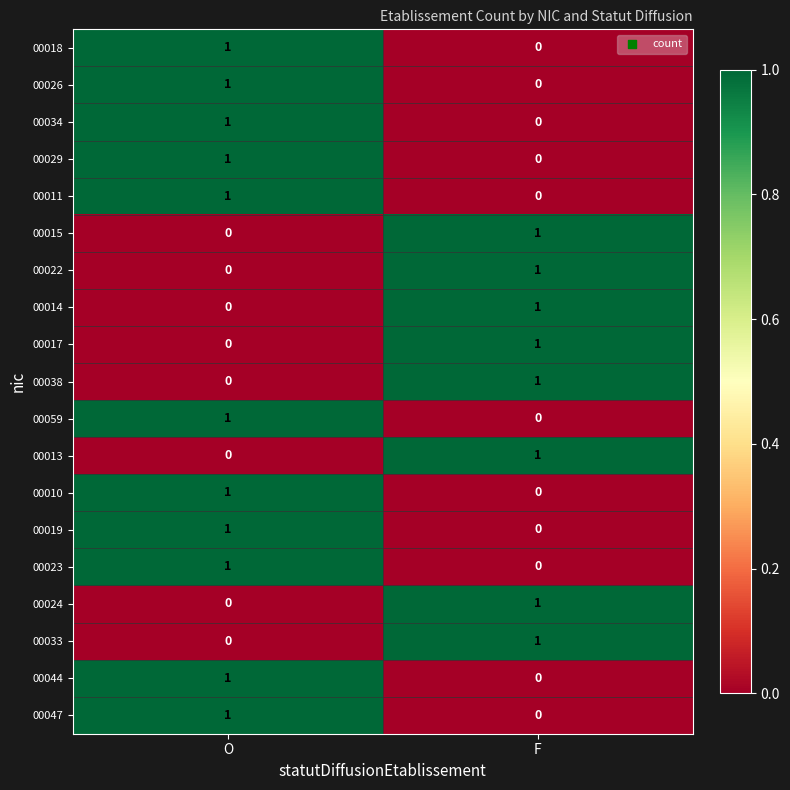

At which label is 00059 closest to 0?

F